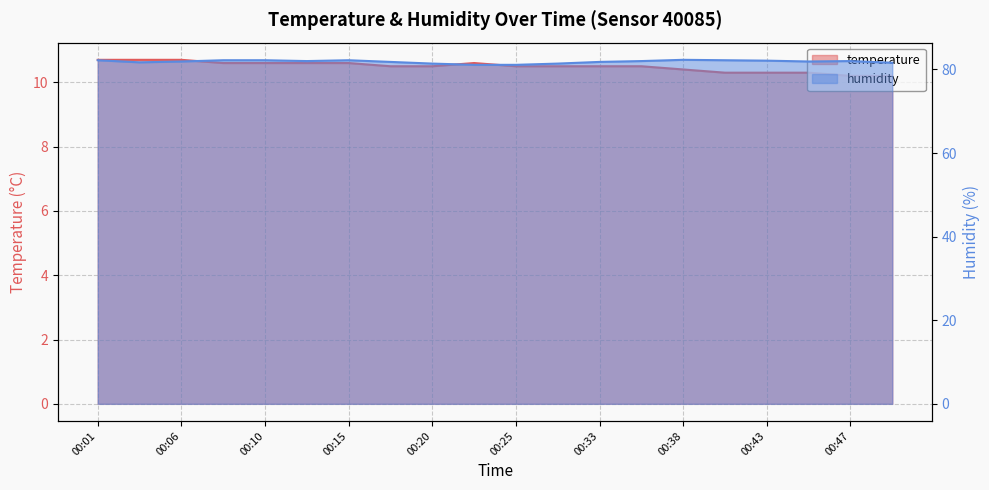

How many lines are shown in the chart?

2